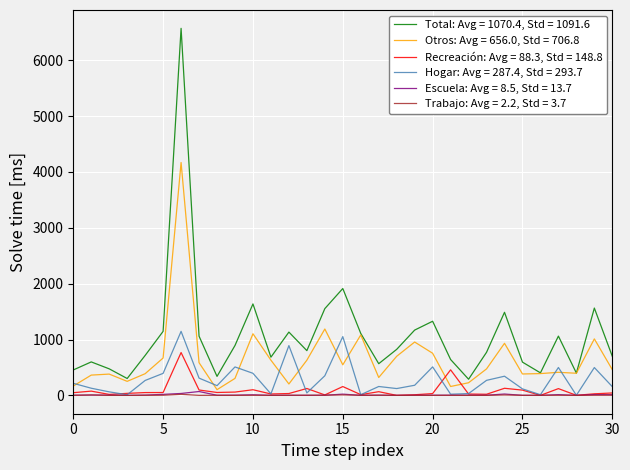

List the series in order of their peak value, lowest first.

Trabajo: Avg = 2.2, Std = 3.7, Escuela: Avg = 8.5, Std = 13.7, Recreación: Avg = 88.3, Std = 148.8, Hogar: Avg = 287.4, Std = 293.7, Otros: Avg = 656.0, Std = 706.8, Total: Avg = 1070.4, Std = 1091.6